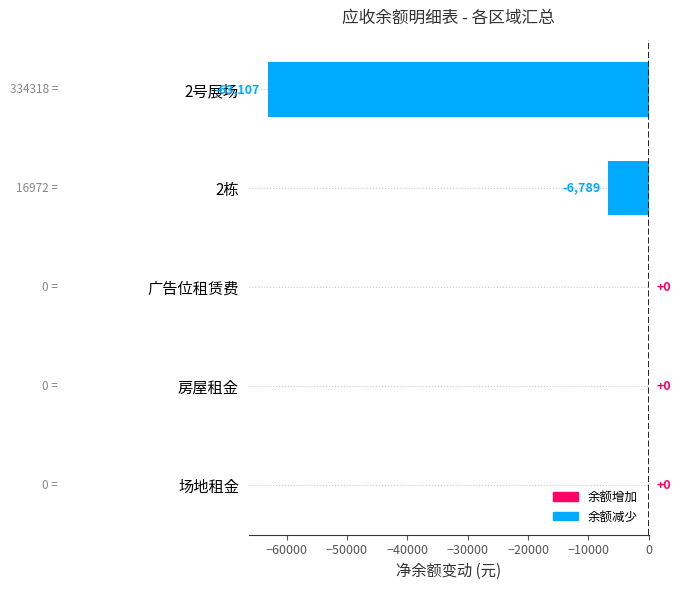

What is the sum of all values?

-69896.1